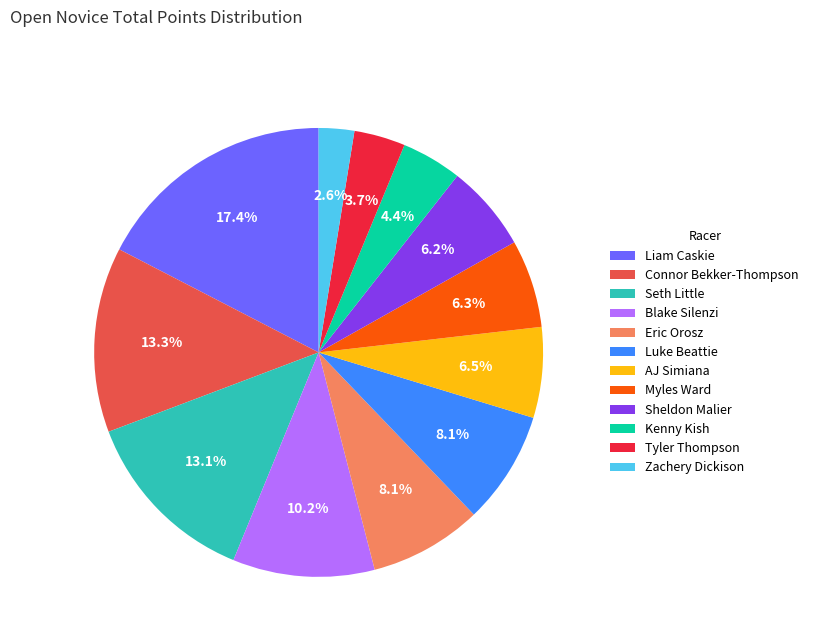

What is the ratio of the value at Luke Beattie to the value at Tyler Thompson?

2.2